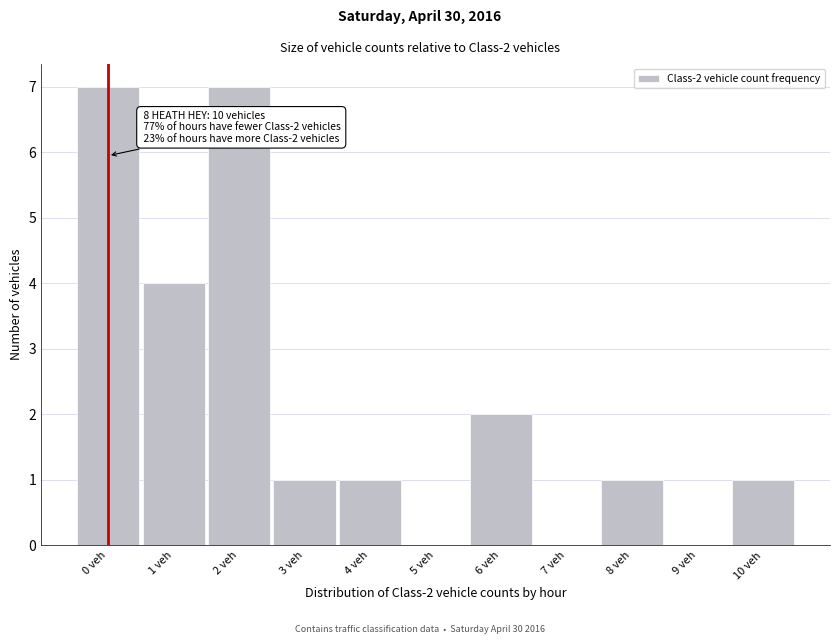

Reading left to right, extract all data points from this chart.

0 veh=7	1 veh=4	2 veh=7	3 veh=1	4 veh=1	5 veh=0	6 veh=2	7 veh=0	8 veh=1	9 veh=0	10 veh=1